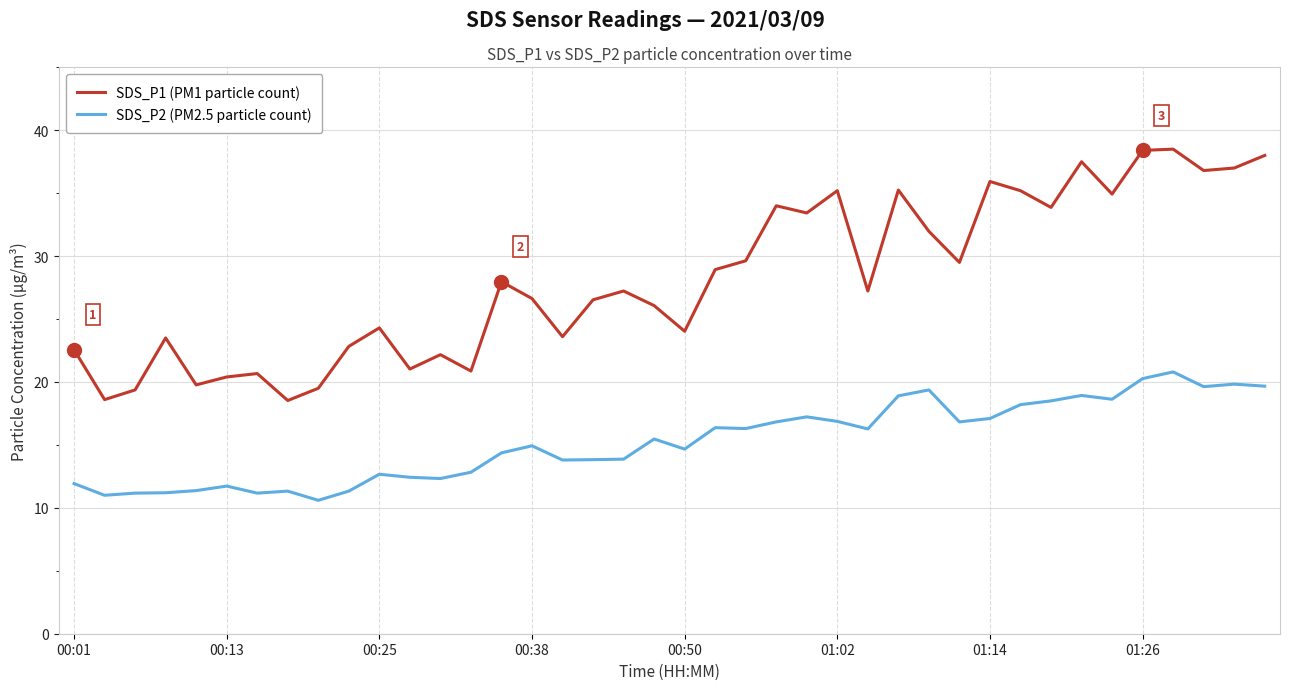

Rank the series by their average value, from lowest to highest.

SDS_P2 (PM2.5 particle count), SDS_P1 (PM1 particle count)